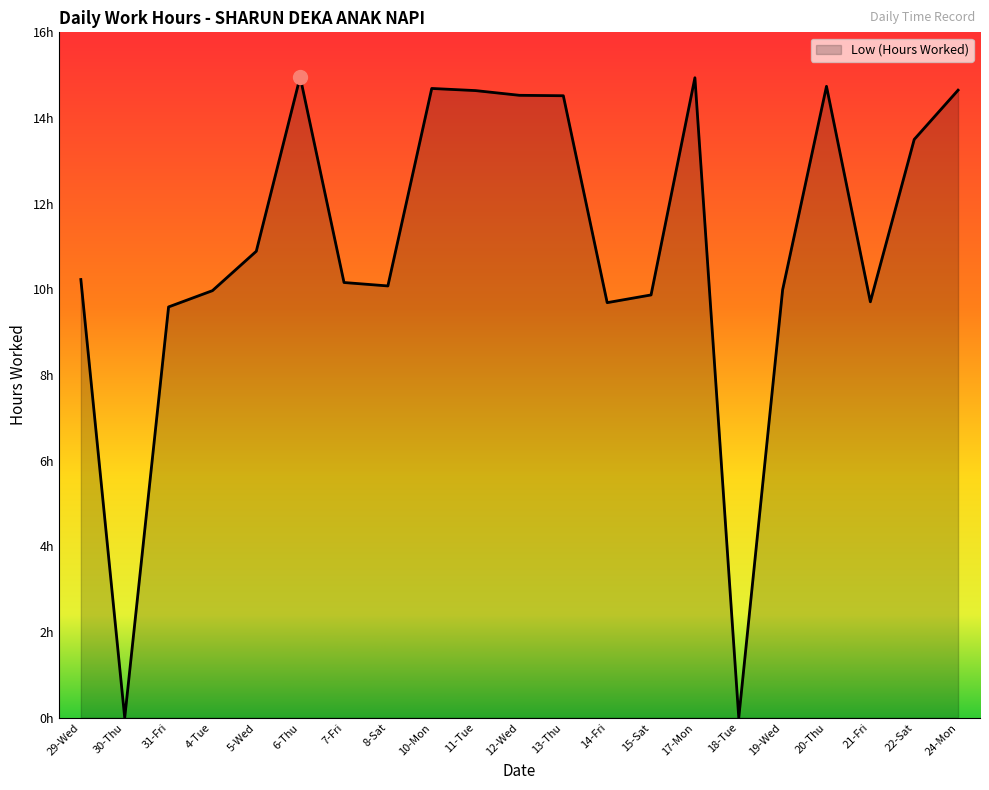

The chart shows a value of 13.5 at 22-Sat. True or false?

True